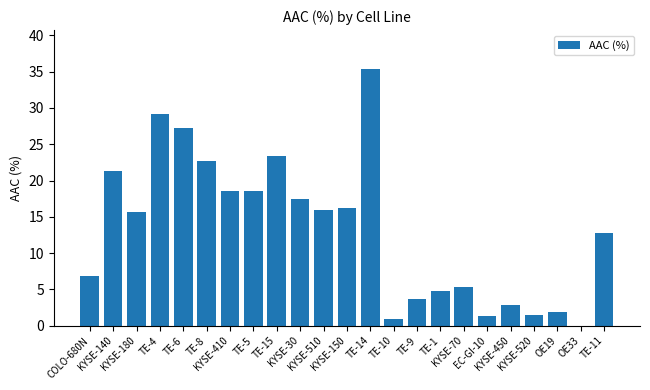

What position from the left is TE-8?

6